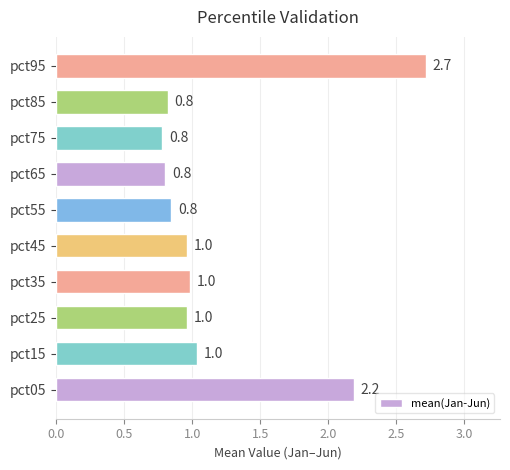

How many distinct data groups are displayed?

1